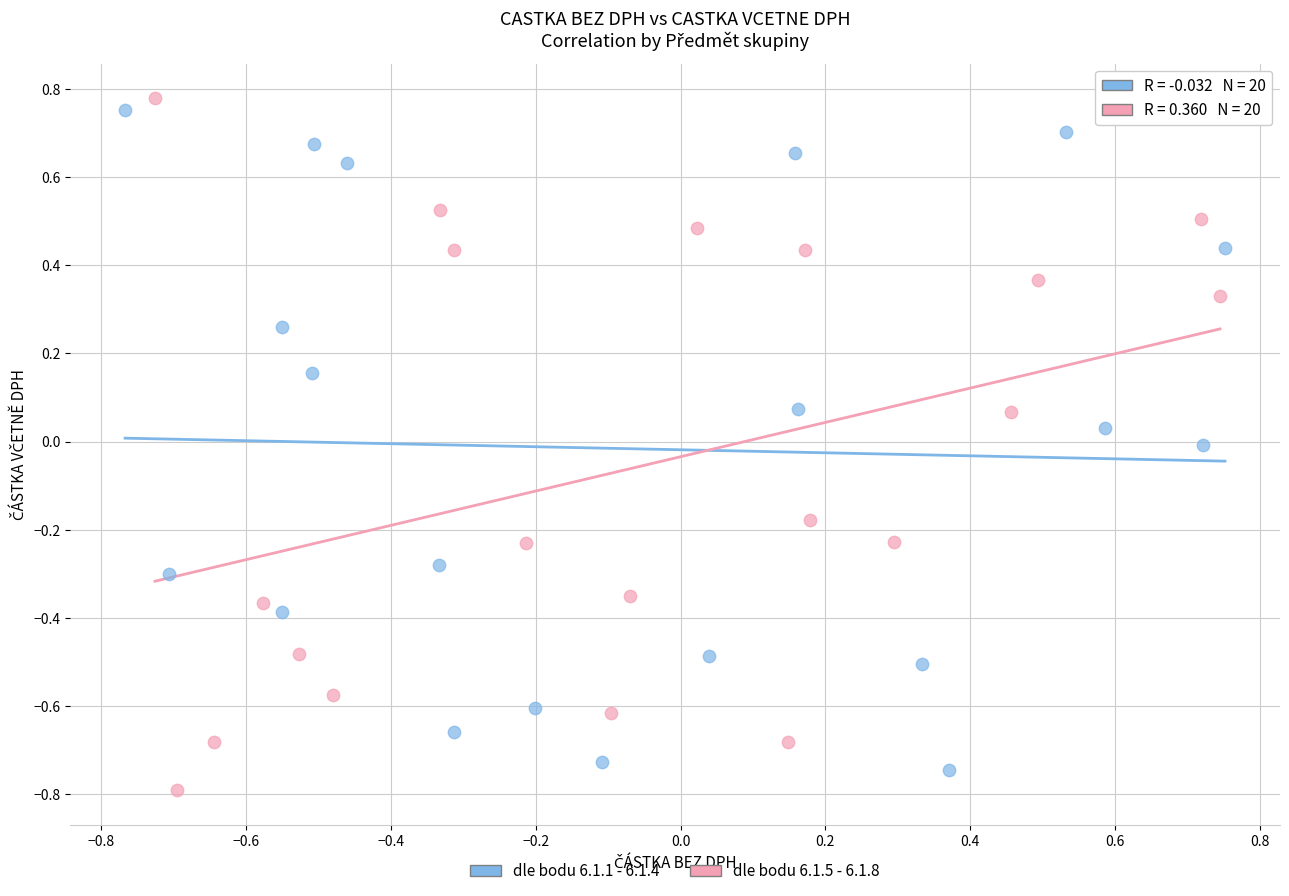

What are all the series names shown in the legend?

dle bodu 6.1.1 - 6.1.4, dle bodu 6.1.5 - 6.1.8